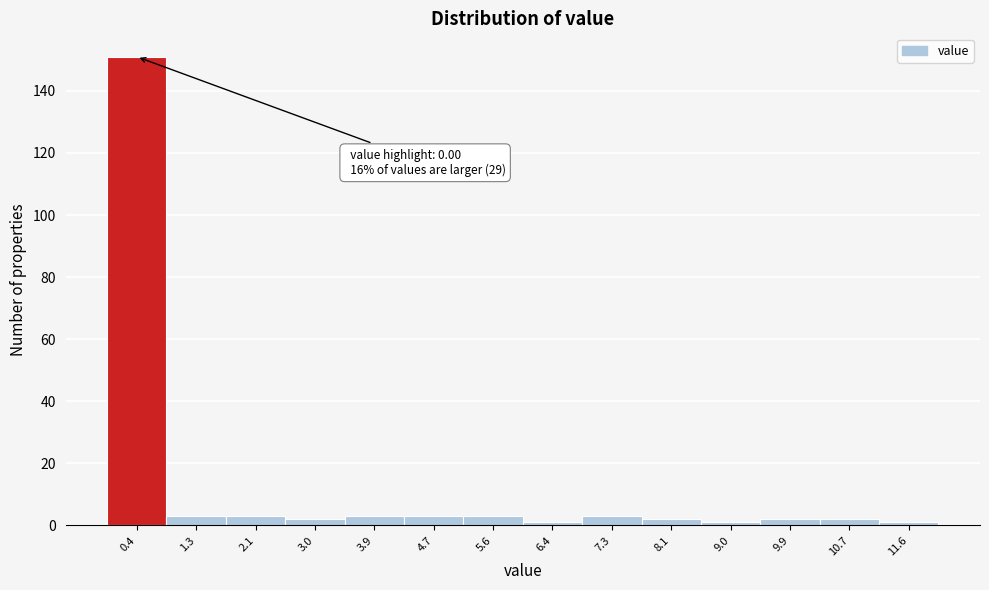

Over which range of the x-axis is the bar tallest?

0.0 to 0.9